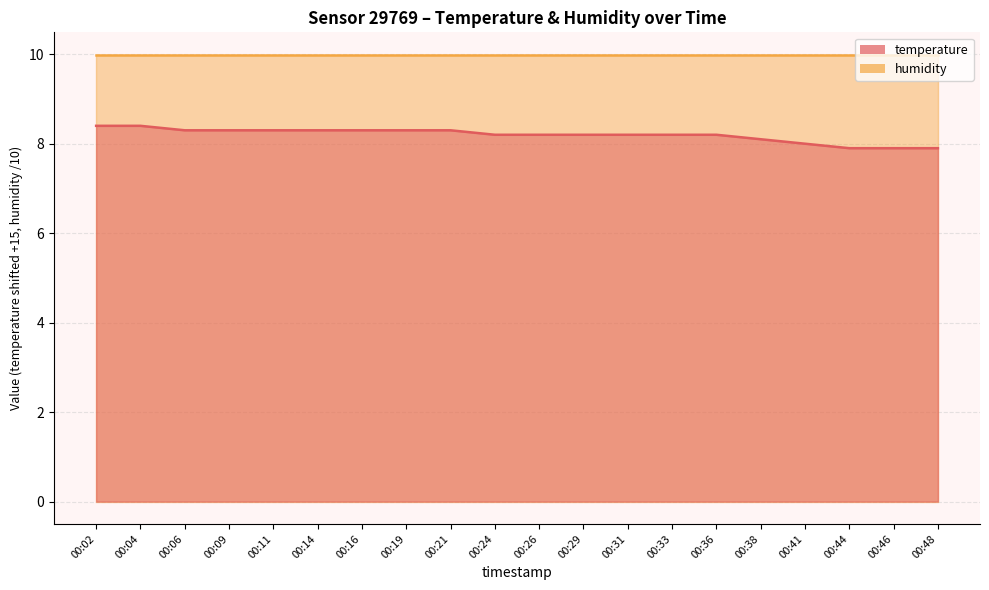

True or false: there are more than 0 points higher than both neighbors.

False